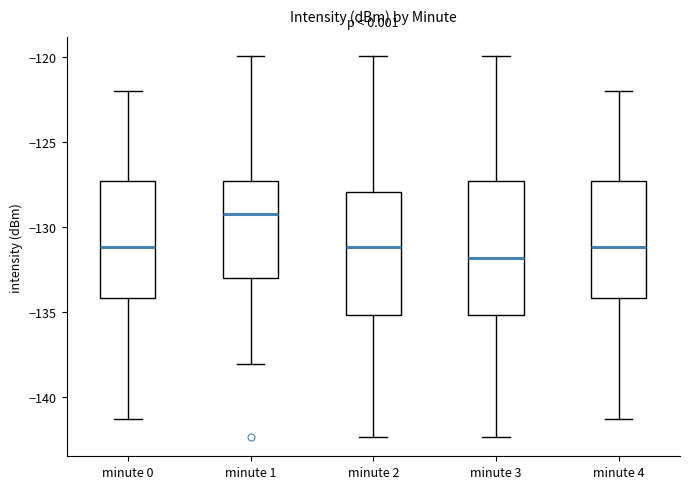

Which box is the tallest, from its lower edge to its upper edge?

minute 3